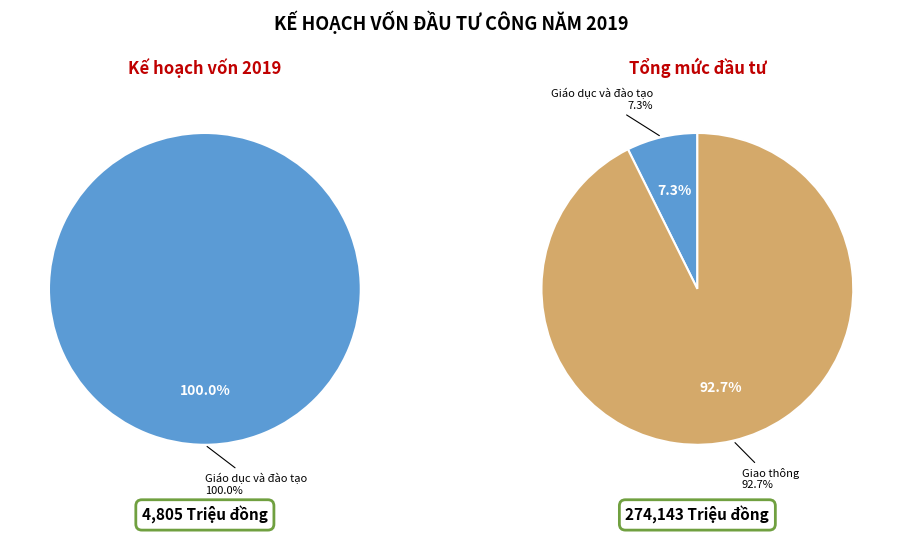

Is it true that Cấp nước và dịch vụ công cộng is 1% of the pie?

False